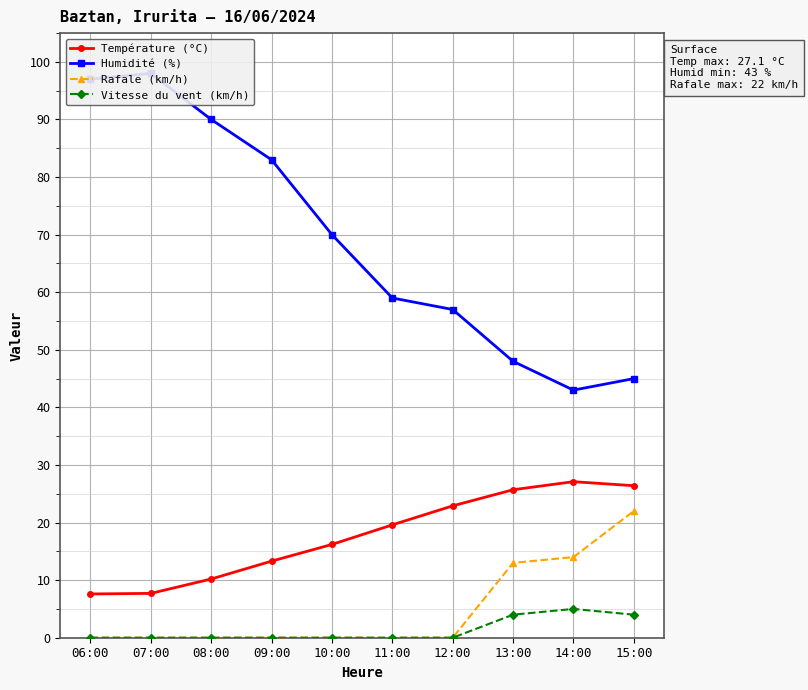

Rank the series at 14:00 from highest to lowest value.

Humidité (%), Température (°C), Rafale (km/h), Vitesse du vent (km/h)